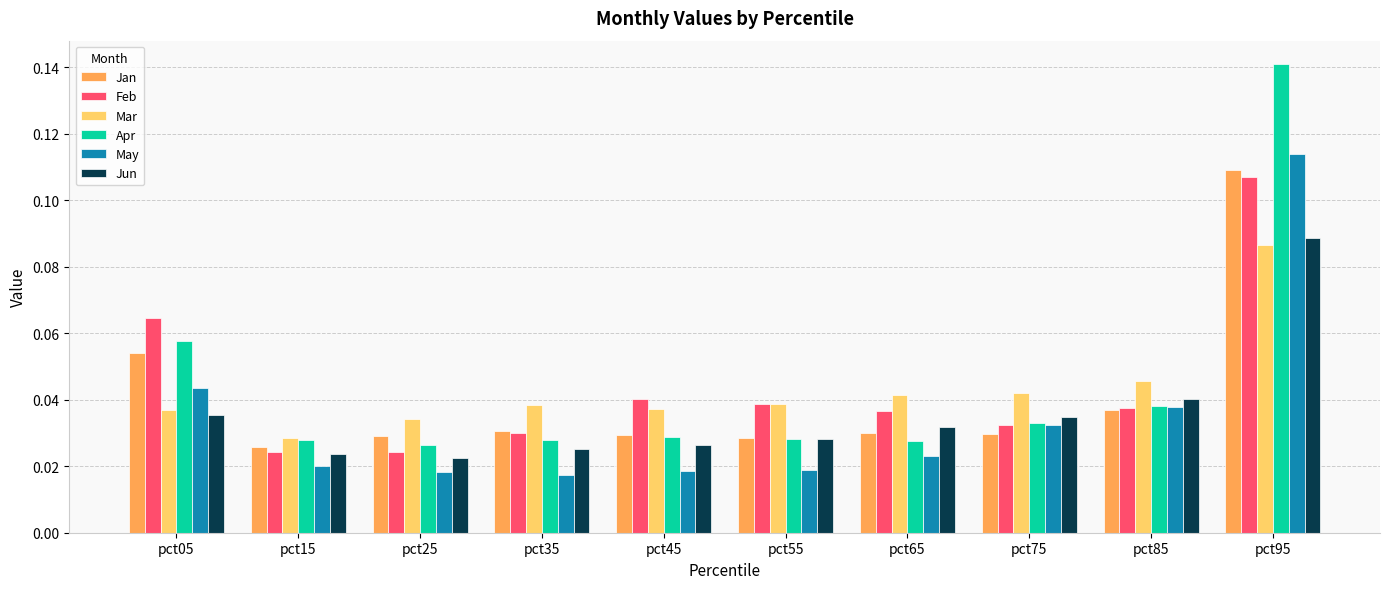

Count the May values in the range 0 to 1.

10